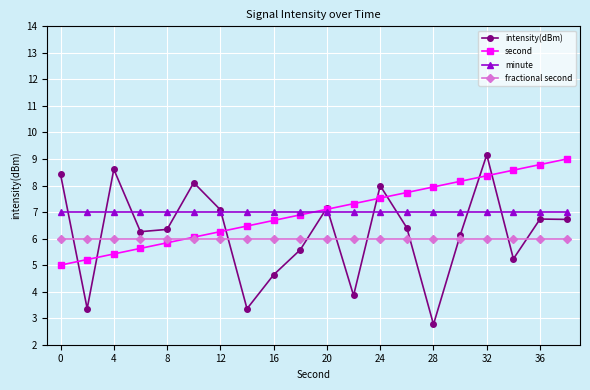

Which series has the widest spread of values?

intensity(dBm)